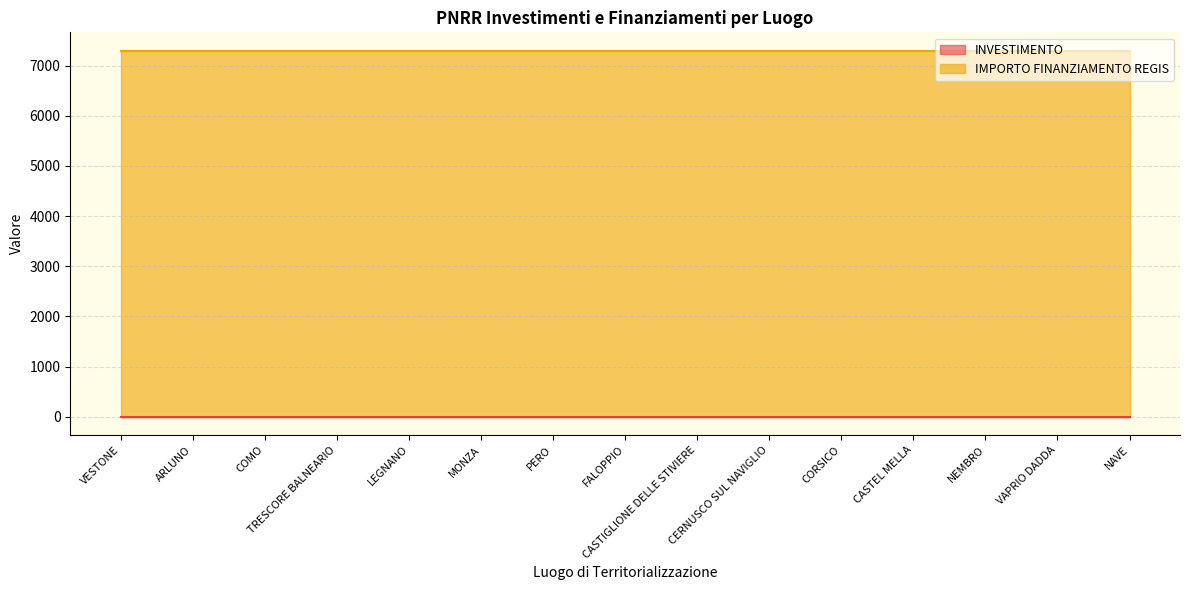

Reading left to right, extract all data points from this chart.

INVESTIMENTO: VESTONE=1.4	ARLUNO=1.4	COMO=1.4	TRESCORE BALNEARIO=1.4	LEGNANO=1.4	MONZA=1.4	PERO=1.4	FALOPPIO=1.4	CASTIGLIONE DELLE STIVIERE=1.4	CERNUSCO SUL NAVIGLIO=1.4	CORSICO=1.4	CASTEL MELLA=1.4	NEMBRO=1.4	VAPRIO DADDA=1.4	NAVE=1.4
IMPORTO FINANZIAMENTO REGIS: VESTONE=7301.0	ARLUNO=7301.0	COMO=7301.0	TRESCORE BALNEARIO=7301.0	LEGNANO=7301.0	MONZA=7301.0	PERO=7301.0	FALOPPIO=7301.0	CASTIGLIONE DELLE STIVIERE=7301.0	CERNUSCO SUL NAVIGLIO=7301.0	CORSICO=7301.0	CASTEL MELLA=7301.0	NEMBRO=7301.0	VAPRIO DADDA=7301.0	NAVE=7301.0